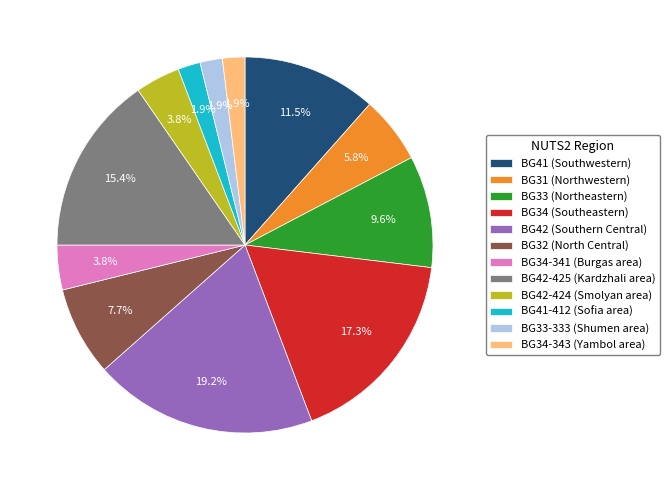

Is there a majority slice in this chart?

No